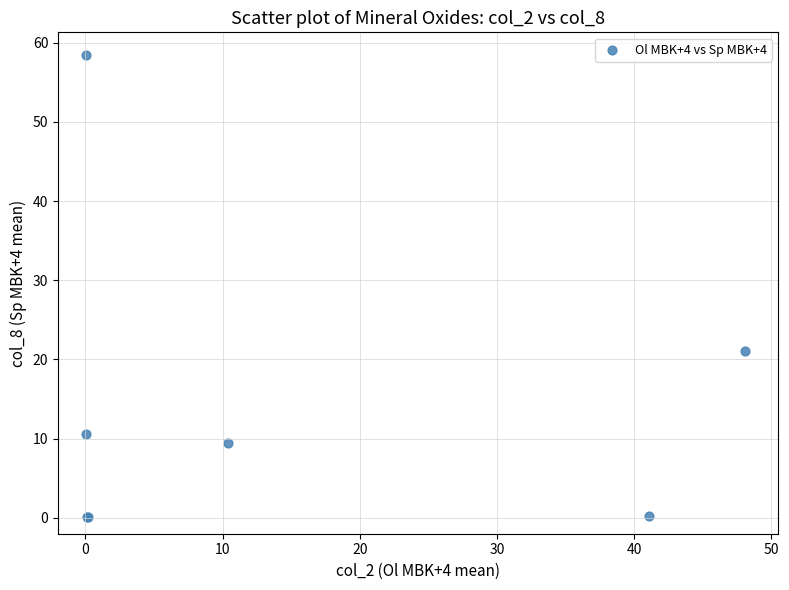

What Y value in the scatter plot is closest to 29?

21.0